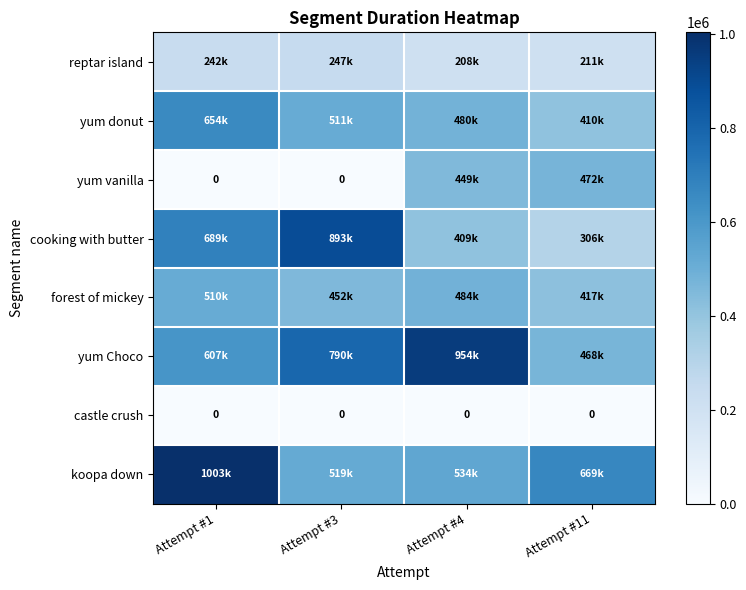

Is it true that castle crush equals 0 at Attempt #1?

True